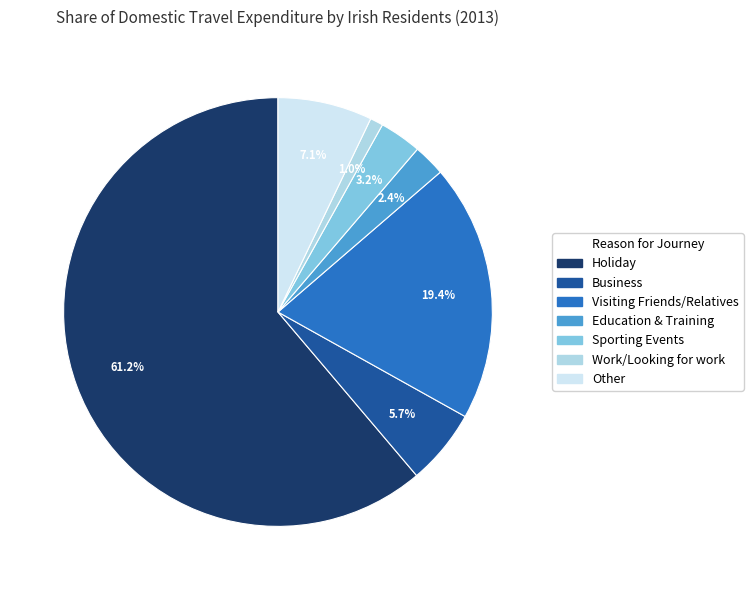

What percentage is the Sporting Events slice, to the nearest percent?

3%